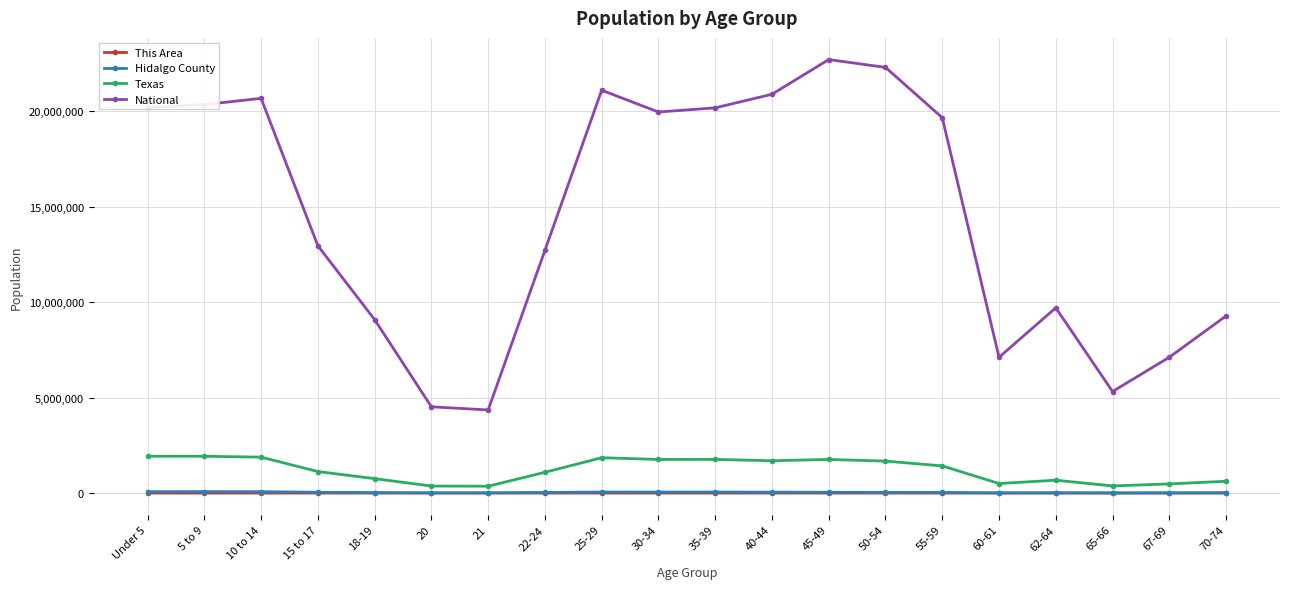

What is the maximum value shown in the chart?

22708591